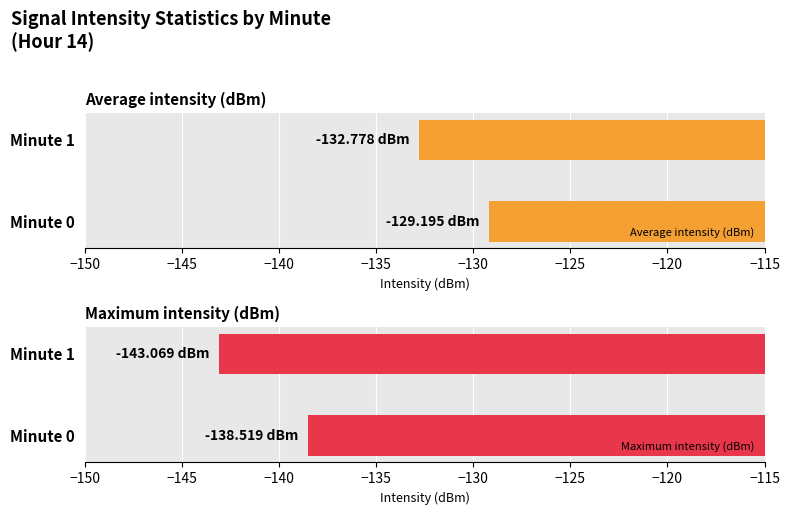

What is the highest value of the Maximum intensity (dBm) series?

-138.5